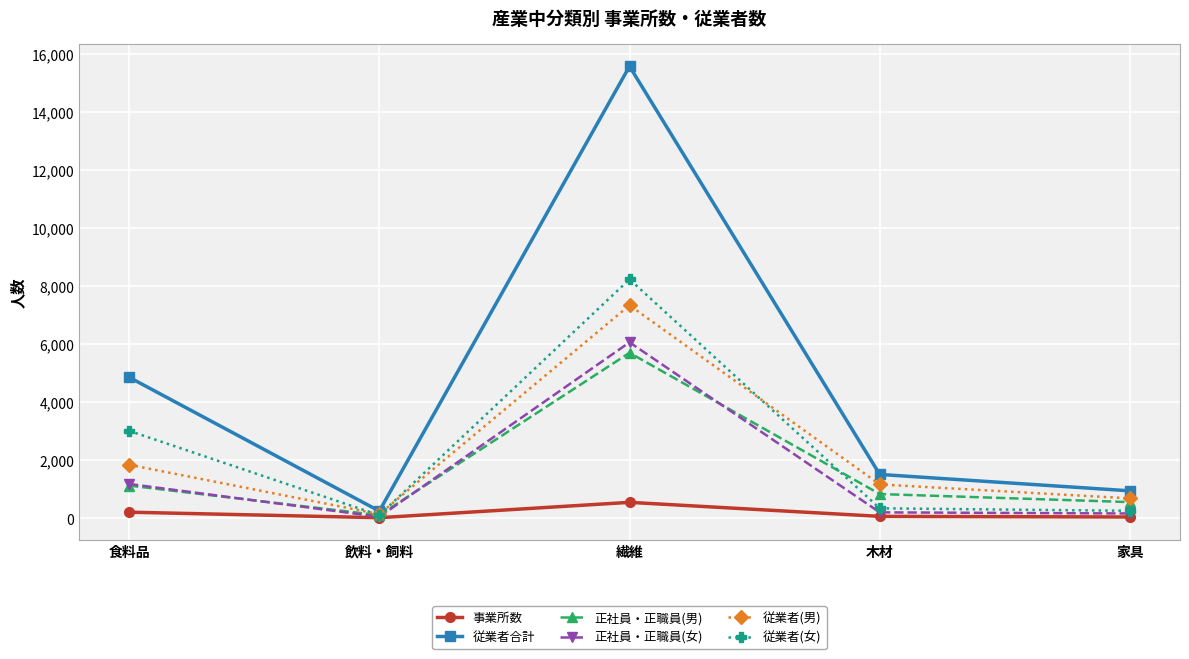

True or false: 従業者合計 and 従業者(女) intersect in this chart.

False